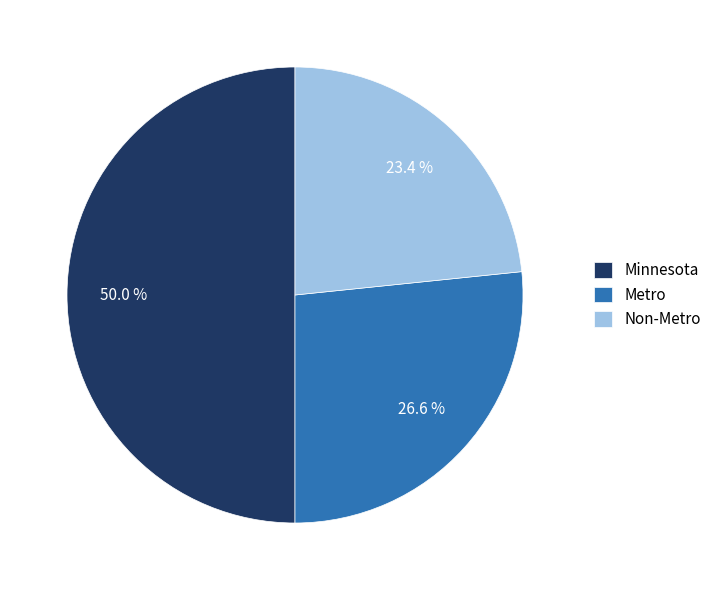

What is the largest slice in the pie chart?

Minnesota